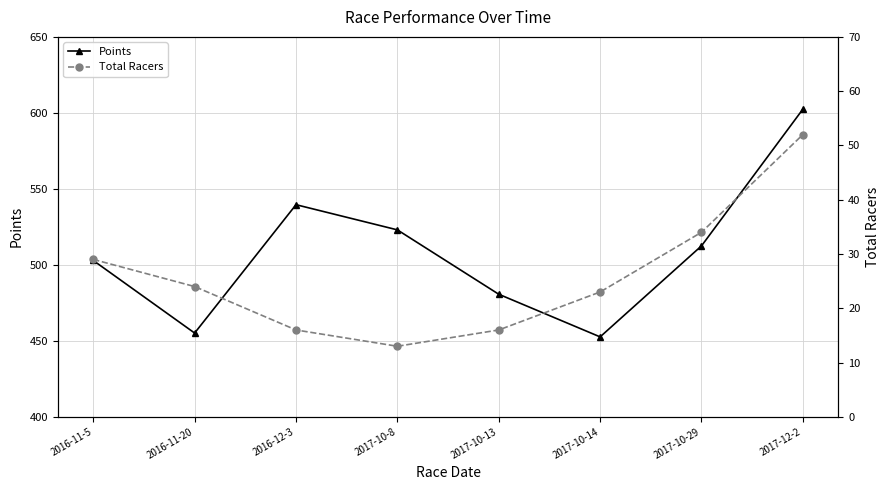

At which category is the sum across all series the highest?

2017-12-2